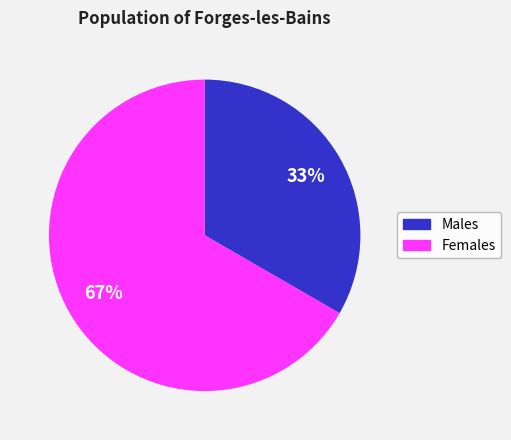

How many slices are in this pie chart?

2